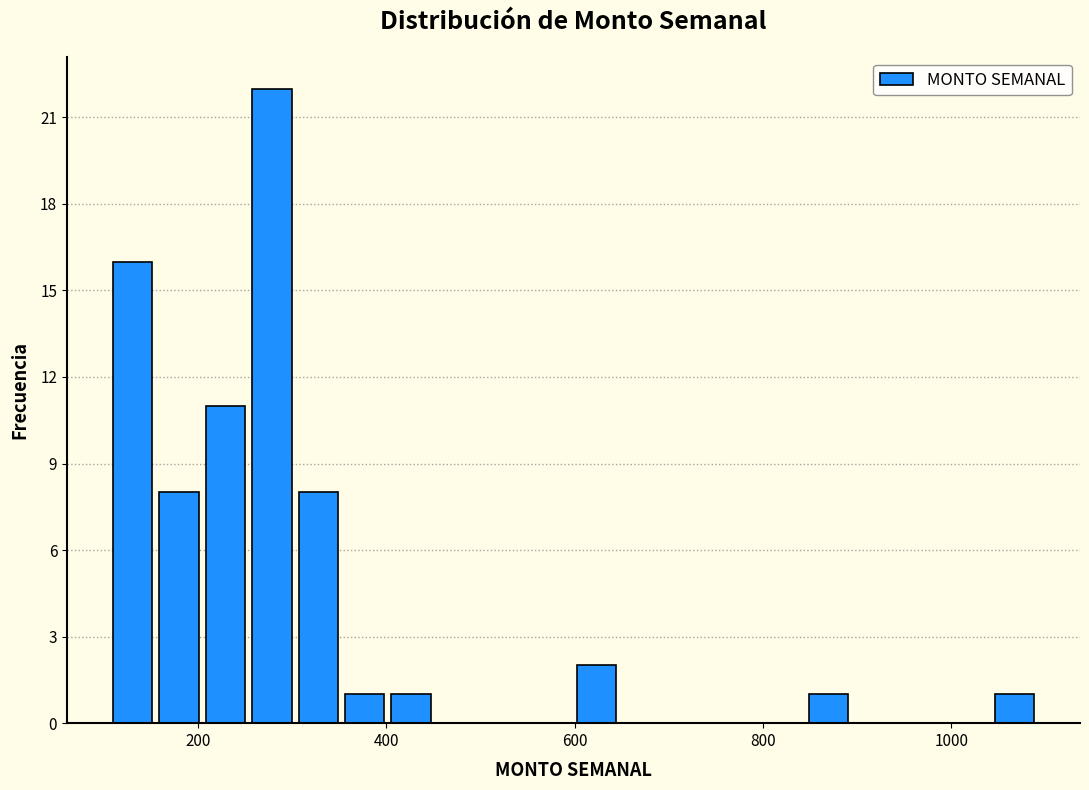

Around what value on the x-axis is the tallest bar? Give the approximate position of its centre, as read against the axis.

280